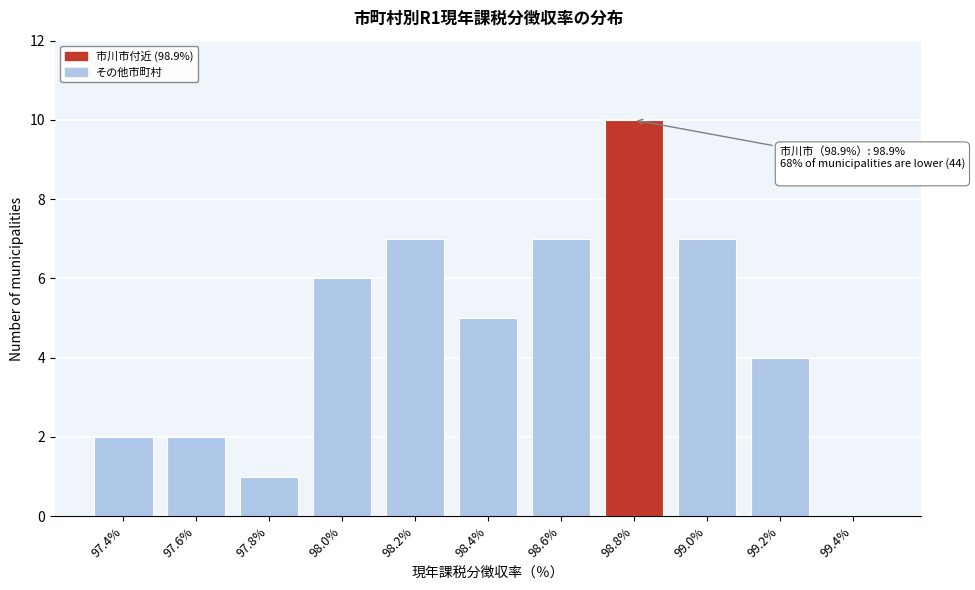

Reading right to left, what are all the values shown in this chart?

99.4%=0	99.2%=4	99.0%=7	98.8%=10	98.6%=7	98.4%=5	98.2%=7	98.0%=6	97.8%=1	97.6%=2	97.4%=2